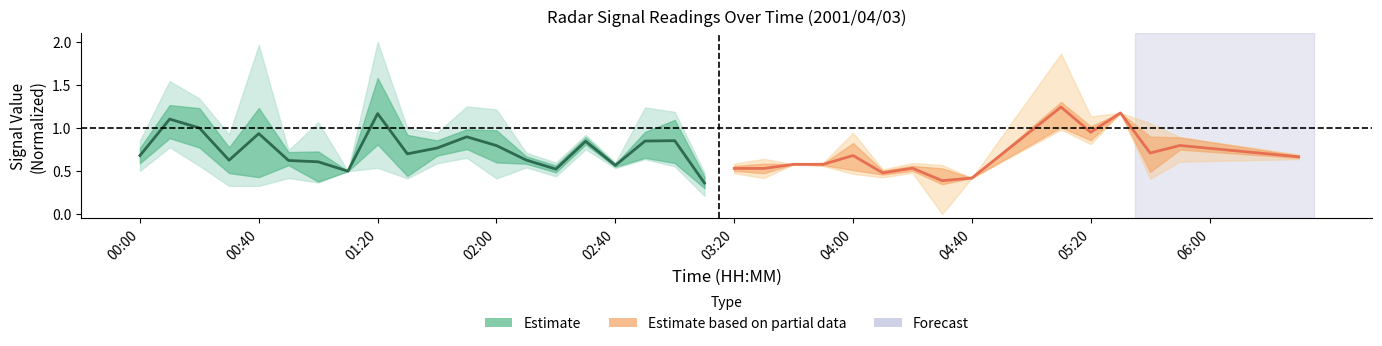

Which series has the largest total across all categories?

Estimate